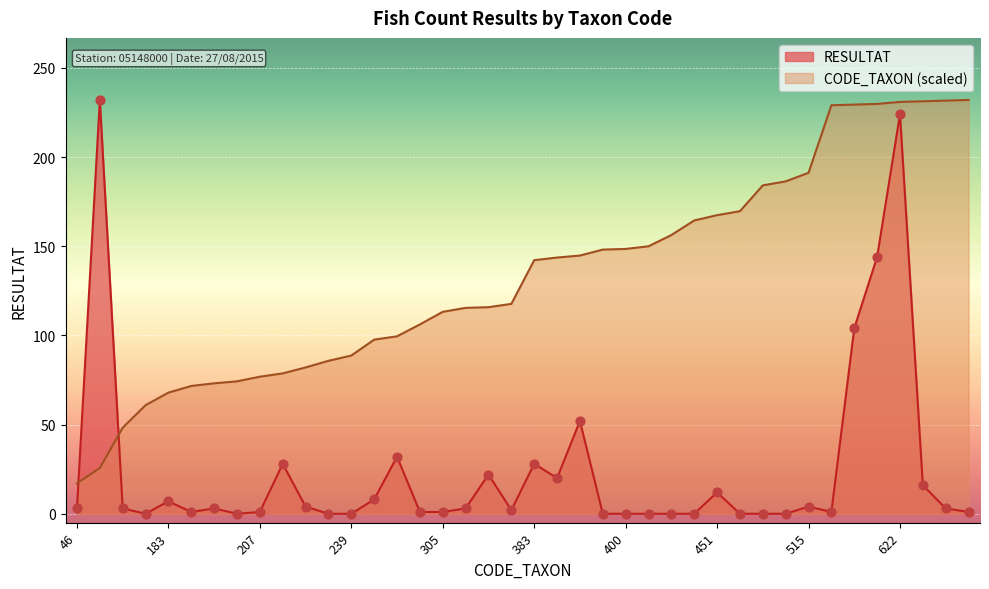

Which series has the largest total across all categories?

CODE_TAXON (scaled)